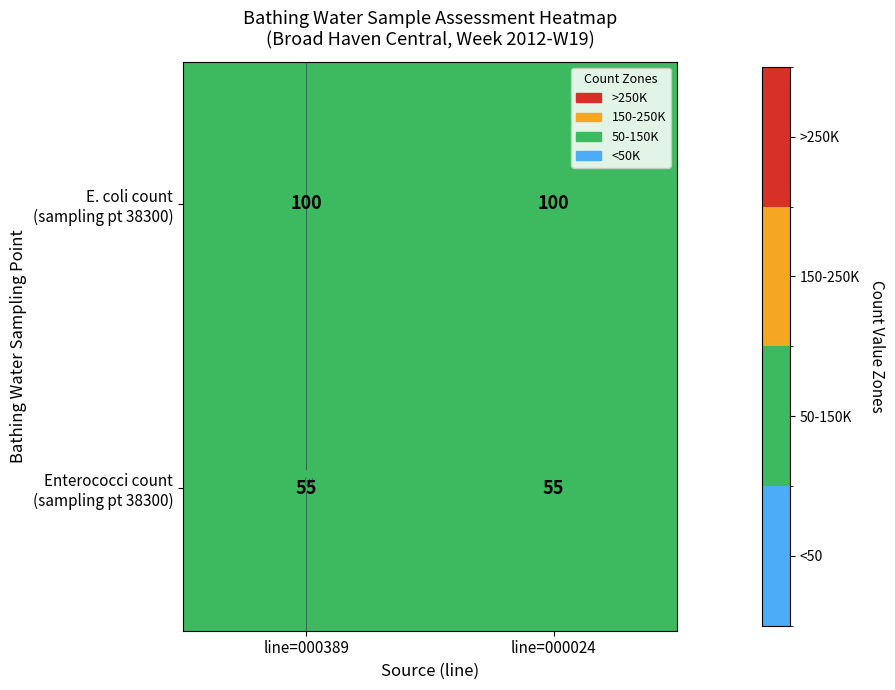

List the labels in order of Enterococci count (sampling pt 38300) value, smallest first.

line=000389, line=000024